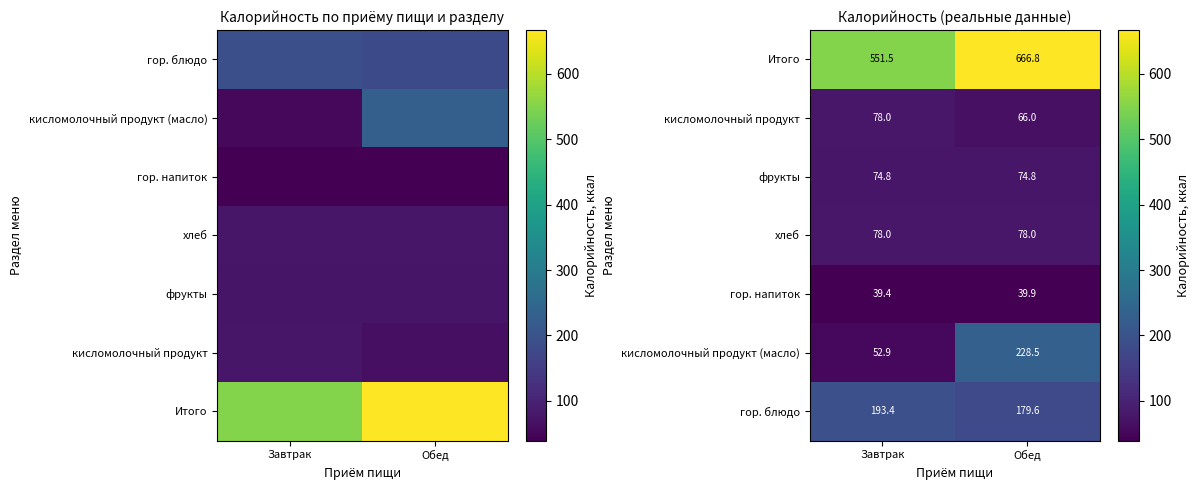

How many data points in гор. блюдо are less than 193?

1